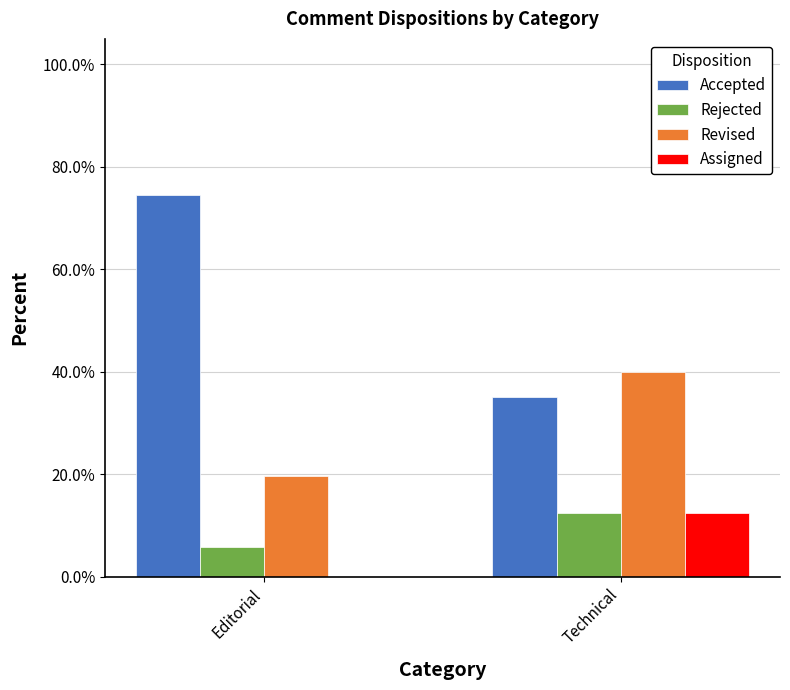

Is the value of Accepted at Technical greater than the value of Revised at Editorial?

Yes